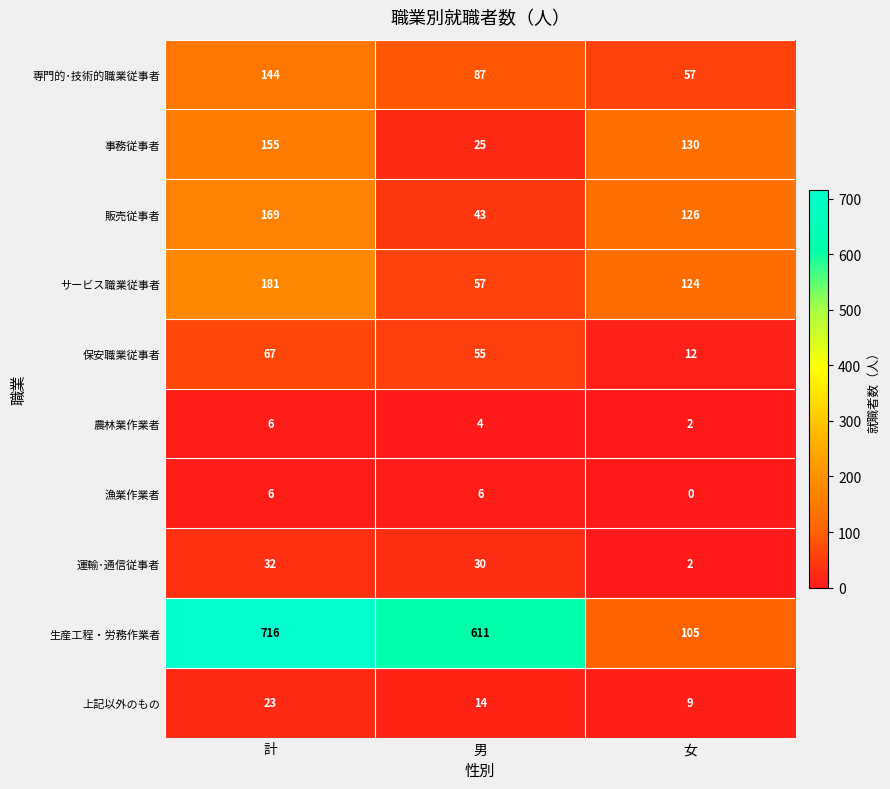

Which series changed the most between 計 and 女?

生産工程・労務作業者